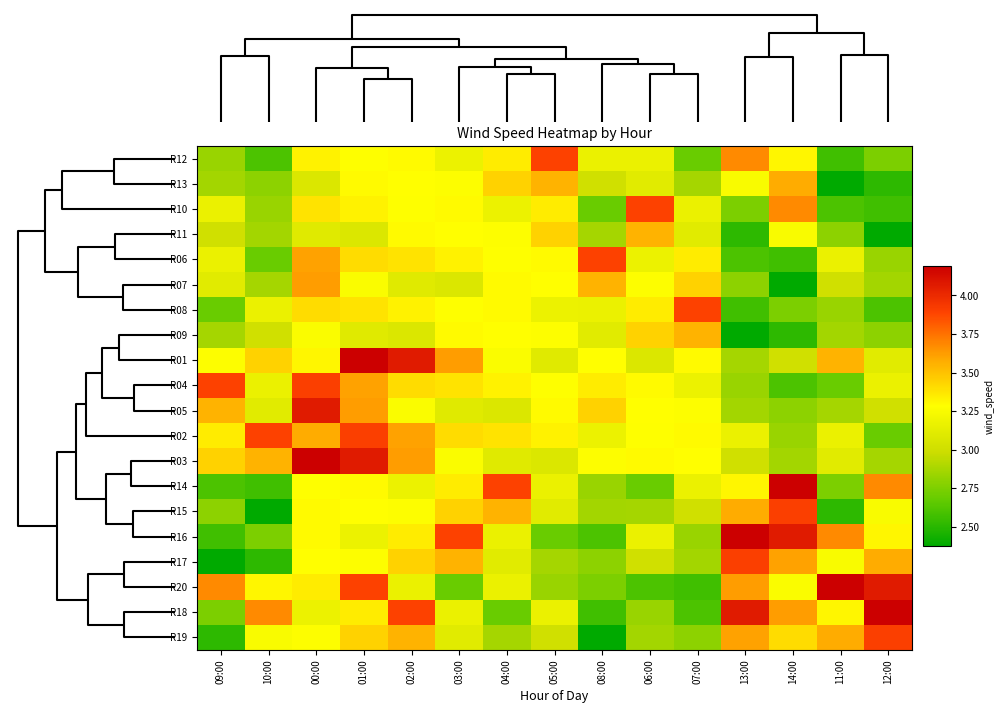

Reading left to right, extract all data points from this chart.

R12: 09:00=2.8	10:00=2.6	00:00=3.3	01:00=3.3	02:00=3.3	03:00=3.2	04:00=3.3	05:00=3.9	08:00=3.2	06:00=3.2	07:00=2.7	13:00=3.7	14:00=3.3	11:00=2.6	12:00=2.7
R13: 09:00=2.9	10:00=2.8	00:00=3.1	01:00=3.3	02:00=3.3	03:00=3.3	04:00=3.4	05:00=3.6	08:00=3.0	06:00=3.1	07:00=2.9	13:00=3.2	14:00=3.6	11:00=2.4	12:00=2.5
R10: 09:00=3.2	10:00=2.8	00:00=3.4	01:00=3.3	02:00=3.3	03:00=3.3	04:00=3.2	05:00=3.3	08:00=2.7	06:00=3.9	07:00=3.2	13:00=2.7	14:00=3.7	11:00=2.6	12:00=2.6
R11: 09:00=3.0	10:00=2.9	00:00=3.1	01:00=3.1	02:00=3.3	03:00=3.3	04:00=3.3	05:00=3.4	08:00=2.9	06:00=3.6	07:00=3.1	13:00=2.5	14:00=3.2	11:00=2.8	12:00=2.4
R06: 09:00=3.2	10:00=2.7	00:00=3.6	01:00=3.4	02:00=3.4	03:00=3.3	04:00=3.3	05:00=3.3	08:00=3.9	06:00=3.2	07:00=3.3	13:00=2.6	14:00=2.6	11:00=3.2	12:00=2.8
R07: 09:00=3.1	10:00=2.9	00:00=3.6	01:00=3.3	02:00=3.1	03:00=3.1	04:00=3.3	05:00=3.3	08:00=3.6	06:00=3.3	07:00=3.4	13:00=2.8	14:00=2.4	11:00=3.0	12:00=2.9
R08: 09:00=2.7	10:00=3.2	00:00=3.4	01:00=3.4	02:00=3.3	03:00=3.3	04:00=3.3	05:00=3.2	08:00=3.2	06:00=3.3	07:00=3.9	13:00=2.6	14:00=2.7	11:00=2.8	12:00=2.6
R09: 09:00=2.9	10:00=3.0	00:00=3.3	01:00=3.1	02:00=3.1	03:00=3.3	04:00=3.3	05:00=3.3	08:00=3.1	06:00=3.4	07:00=3.6	13:00=2.4	14:00=2.5	11:00=2.9	12:00=2.8
R01: 09:00=3.3	10:00=3.4	00:00=3.3	01:00=4.2	02:00=4.1	03:00=3.6	04:00=3.3	05:00=3.1	08:00=3.3	06:00=3.1	07:00=3.3	13:00=2.9	14:00=3.0	11:00=3.6	12:00=3.1
R04: 09:00=3.9	10:00=3.2	00:00=3.9	01:00=3.6	02:00=3.4	03:00=3.4	04:00=3.3	05:00=3.3	08:00=3.3	06:00=3.3	07:00=3.2	13:00=2.8	14:00=2.6	11:00=2.7	12:00=3.2
R05: 09:00=3.6	10:00=3.1	00:00=4.1	01:00=3.6	02:00=3.3	03:00=3.1	04:00=3.1	05:00=3.3	08:00=3.4	06:00=3.3	07:00=3.3	13:00=2.9	14:00=2.8	11:00=2.9	12:00=3.0
R02: 09:00=3.3	10:00=3.9	00:00=3.6	01:00=3.9	02:00=3.6	03:00=3.4	04:00=3.4	05:00=3.3	08:00=3.2	06:00=3.3	07:00=3.3	13:00=3.2	14:00=2.8	11:00=3.2	12:00=2.7
R03: 09:00=3.4	10:00=3.6	00:00=4.2	01:00=4.1	02:00=3.6	03:00=3.3	04:00=3.1	05:00=3.1	08:00=3.3	06:00=3.3	07:00=3.3	13:00=3.0	14:00=2.9	11:00=3.1	12:00=2.9
R14: 09:00=2.6	10:00=2.6	00:00=3.3	01:00=3.3	02:00=3.2	03:00=3.3	04:00=3.9	05:00=3.2	08:00=2.8	06:00=2.7	07:00=3.2	13:00=3.3	14:00=4.2	11:00=2.7	12:00=3.7
R15: 09:00=2.8	10:00=2.4	00:00=3.3	01:00=3.3	02:00=3.3	03:00=3.4	04:00=3.6	05:00=3.1	08:00=2.9	06:00=2.9	07:00=3.0	13:00=3.6	14:00=3.9	11:00=2.5	12:00=3.2
R16: 09:00=2.6	10:00=2.7	00:00=3.3	01:00=3.2	02:00=3.3	03:00=3.9	04:00=3.2	05:00=2.7	08:00=2.6	06:00=3.2	07:00=2.8	13:00=4.2	14:00=4.1	11:00=3.7	12:00=3.3
R17: 09:00=2.4	10:00=2.5	00:00=3.3	01:00=3.3	02:00=3.4	03:00=3.6	04:00=3.1	05:00=2.9	08:00=2.8	06:00=3.0	07:00=2.9	13:00=3.9	14:00=3.6	11:00=3.2	12:00=3.6
R20: 09:00=3.7	10:00=3.3	00:00=3.3	01:00=3.9	02:00=3.2	03:00=2.7	04:00=3.2	05:00=2.8	08:00=2.7	06:00=2.6	07:00=2.6	13:00=3.6	14:00=3.3	11:00=4.2	12:00=4.1
R18: 09:00=2.7	10:00=3.7	00:00=3.2	01:00=3.3	02:00=3.9	03:00=3.2	04:00=2.7	05:00=3.2	08:00=2.6	06:00=2.8	07:00=2.6	13:00=4.1	14:00=3.6	11:00=3.3	12:00=4.2
R19: 09:00=2.5	10:00=3.2	00:00=3.3	01:00=3.4	02:00=3.6	03:00=3.1	04:00=2.9	05:00=3.0	08:00=2.4	06:00=2.9	07:00=2.8	13:00=3.6	14:00=3.4	11:00=3.6	12:00=3.9